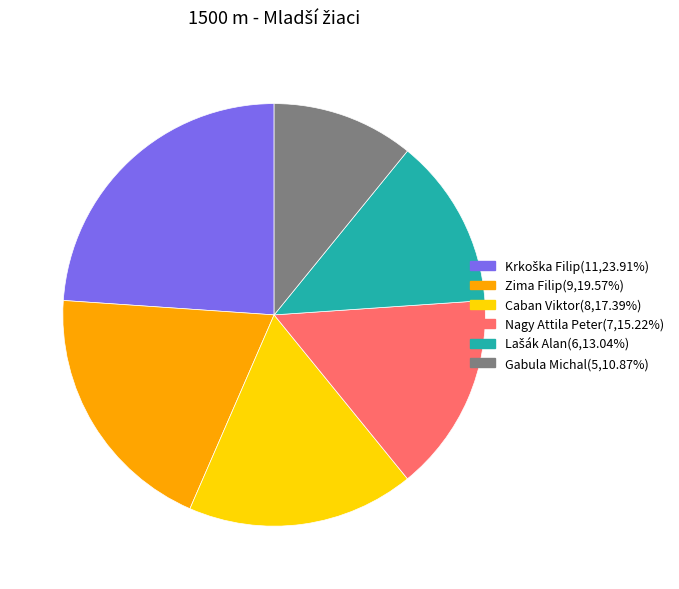

Is there a majority slice in this chart?

No